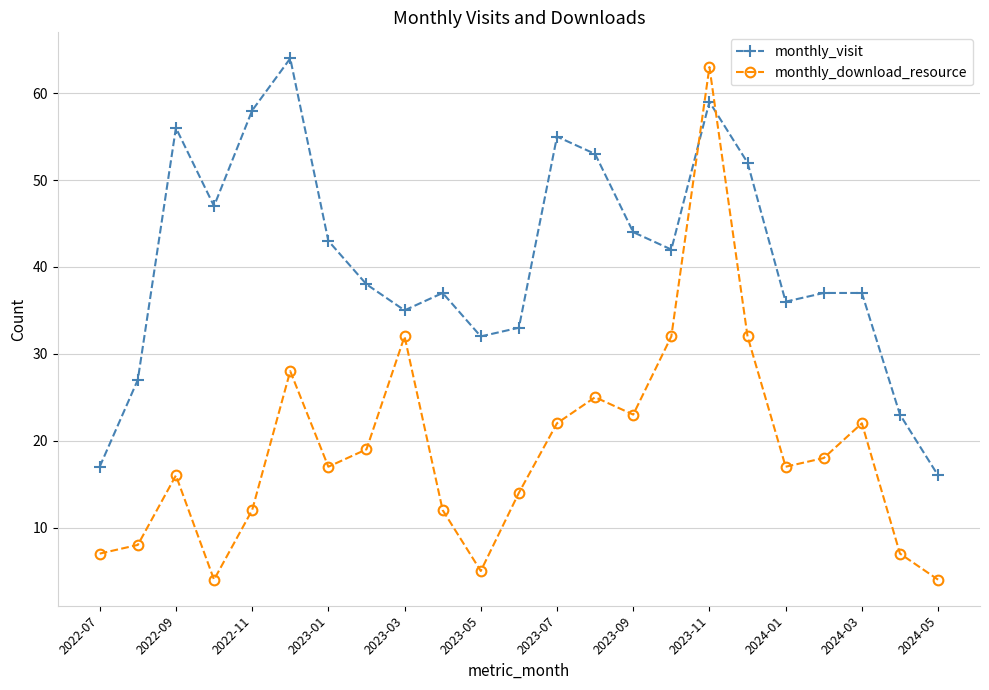

How many intersections are there between monthly_download_resource and monthly_visit?

2